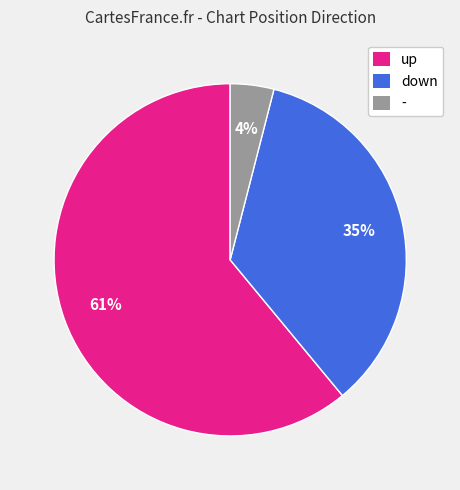

Which slice is the largest?

up